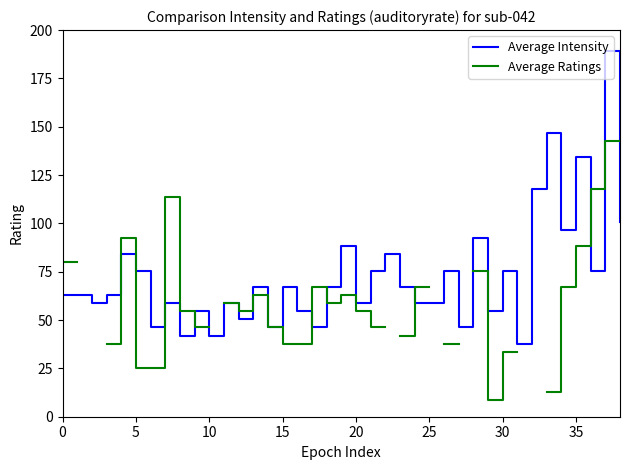

Which category has the highest value in the Average Ratings series?

37